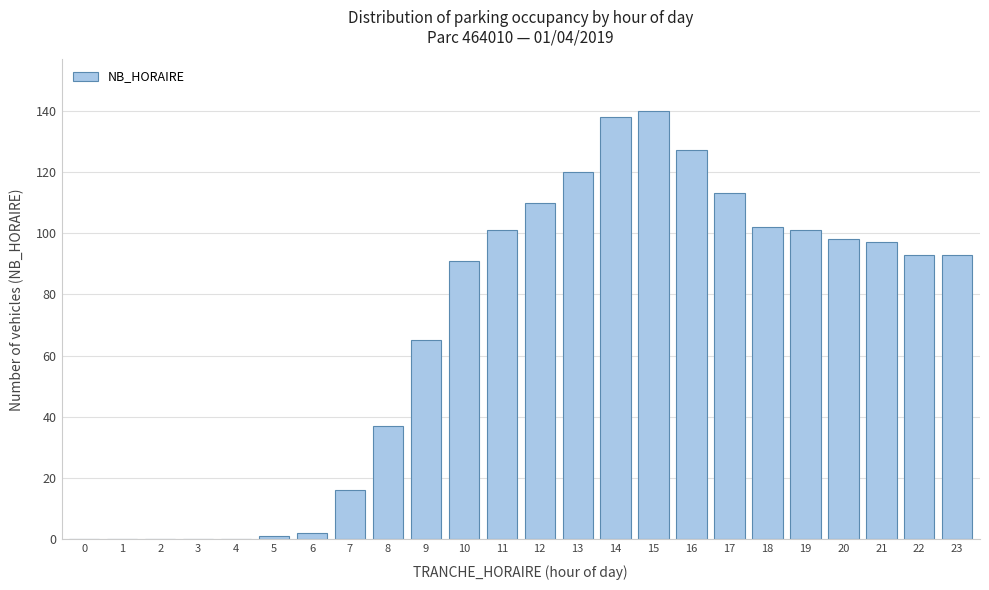

Reading left to right, extract all data points from this chart.

0=0	1=0	2=0	3=0	4=0	5=1	6=2	7=16	8=37	9=65	10=91	11=101	12=110	13=120	14=138	15=140	16=127	17=113	18=102	19=101	20=98	21=97	22=93	23=93